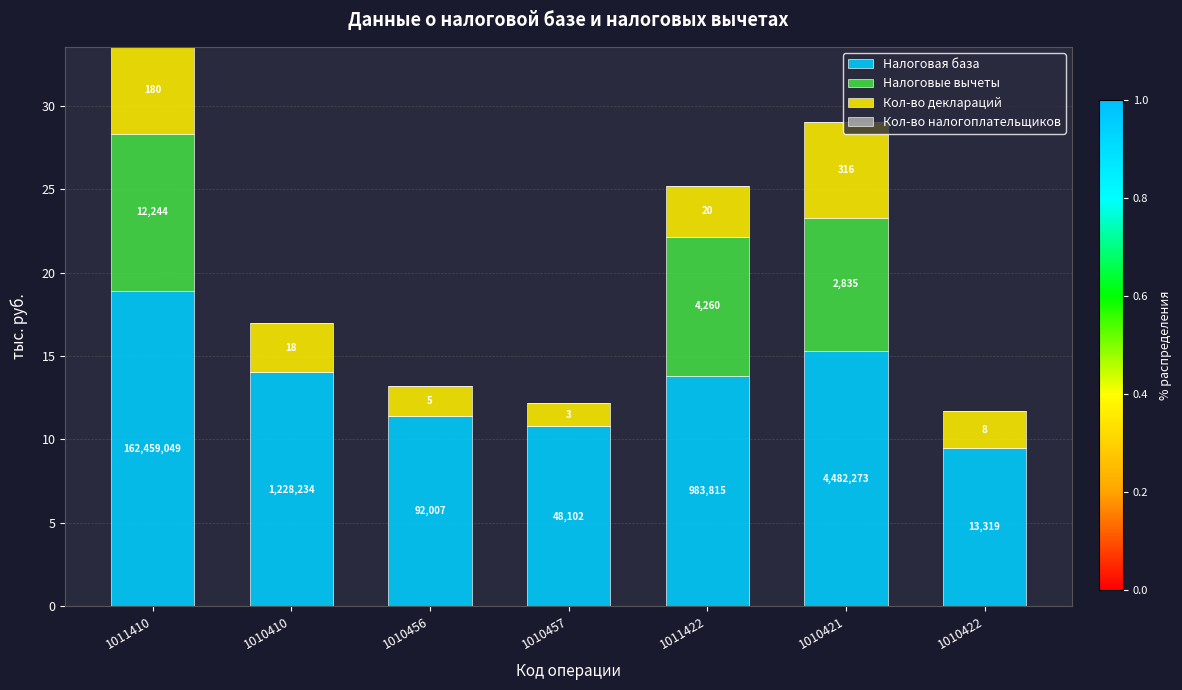

Are the bars horizontal?

No